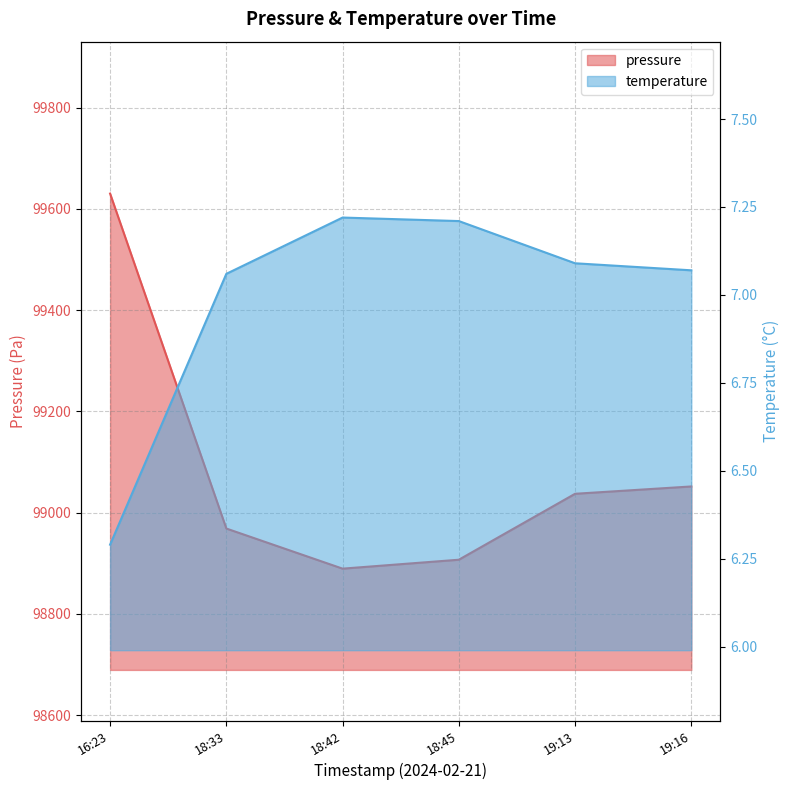

What is the label of the 4th point from the left?

18:45